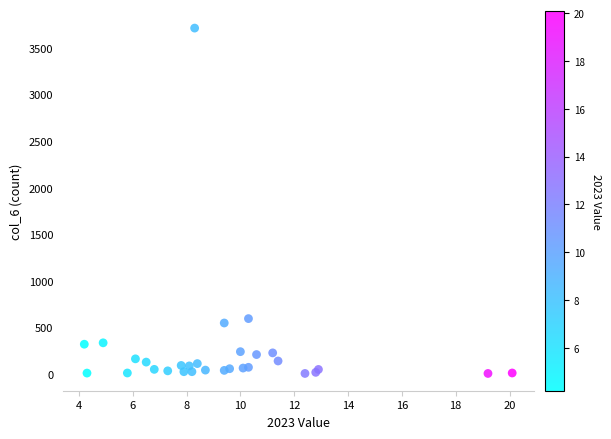

What Y value in the scatter plot is closest to 1860?

595